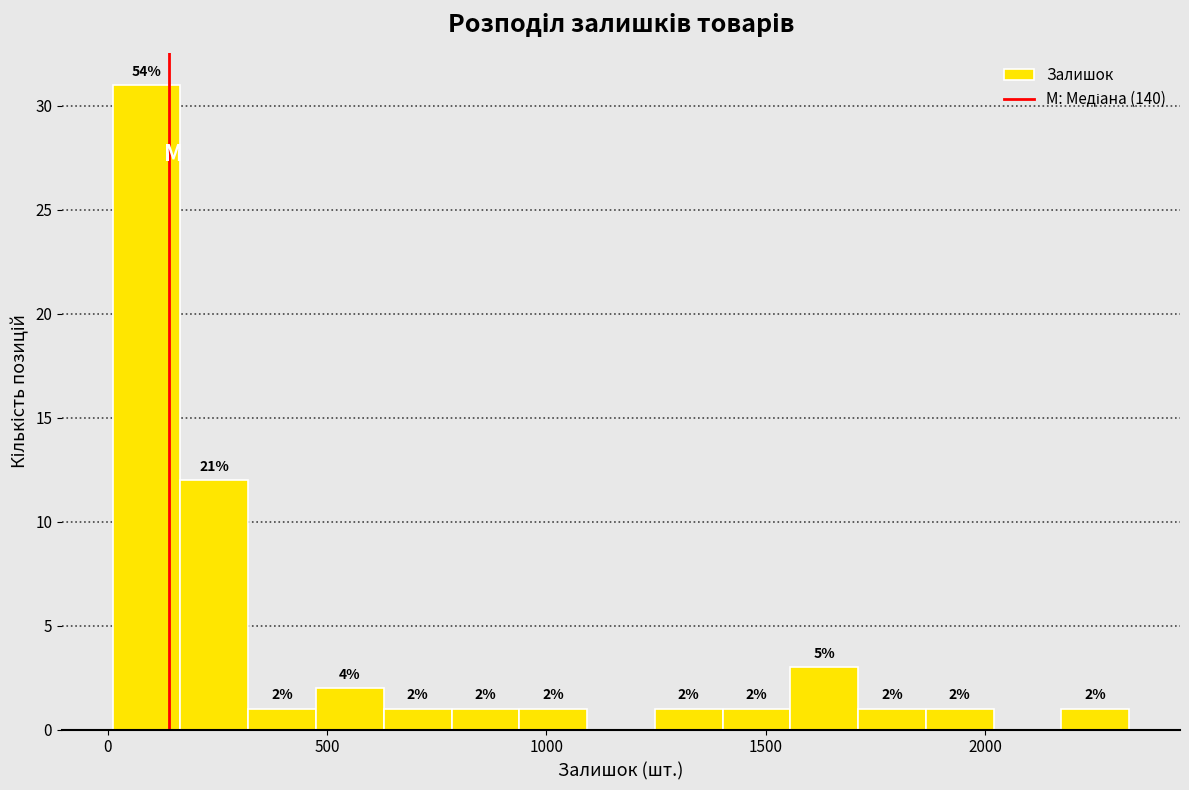

Read against the x-axis, roughly where is the centre of the tallest bar?

100